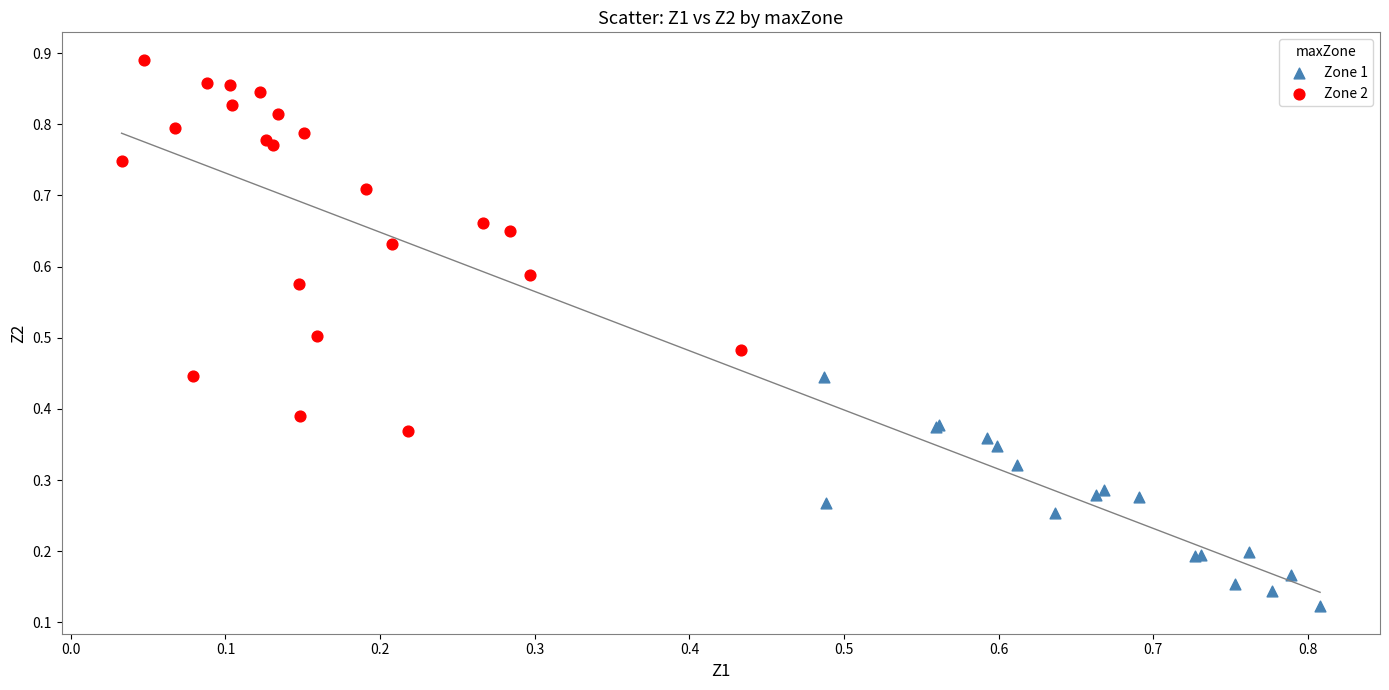

Which series contains the lowest Y value?

Zone 1